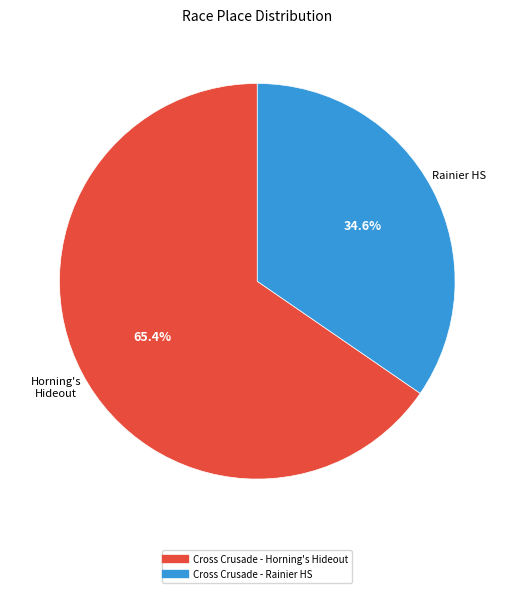

What is the smallest slice in the pie chart?

Cross Crusade - Rainier HS